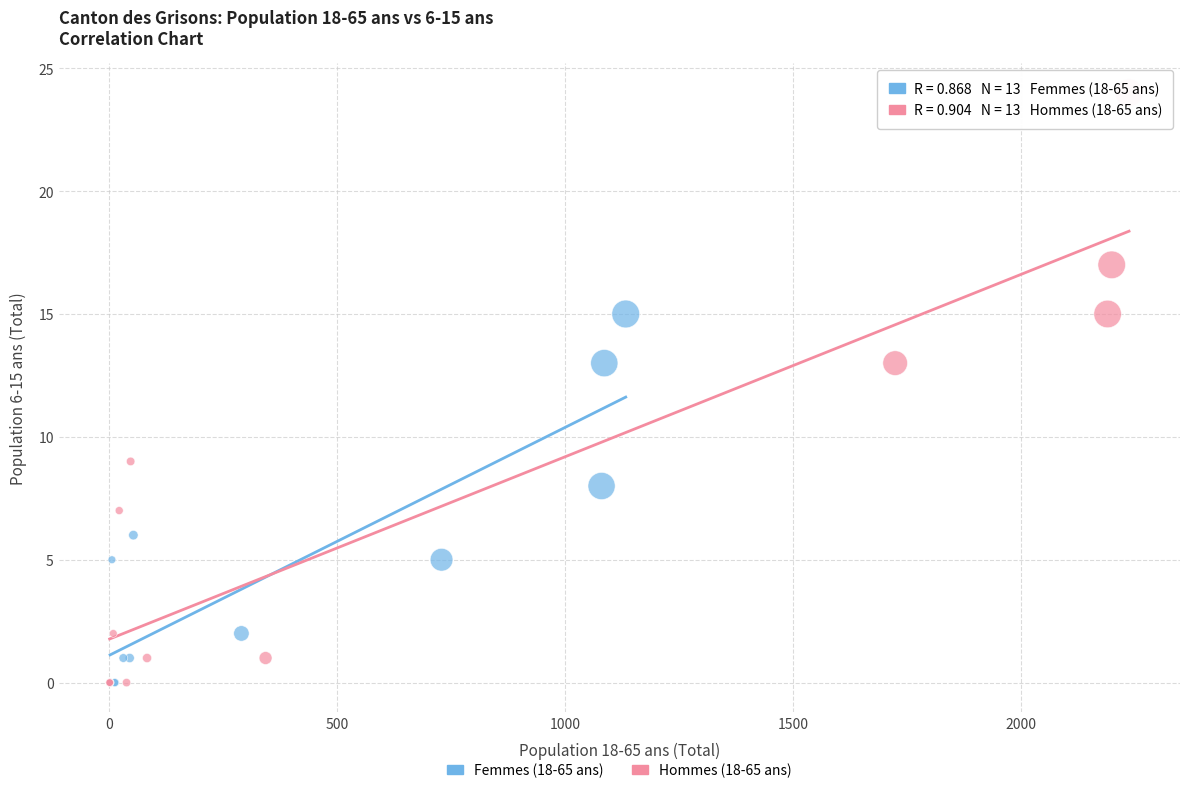

Which series has the widest spread of Y values?

Hommes (18-65 ans)